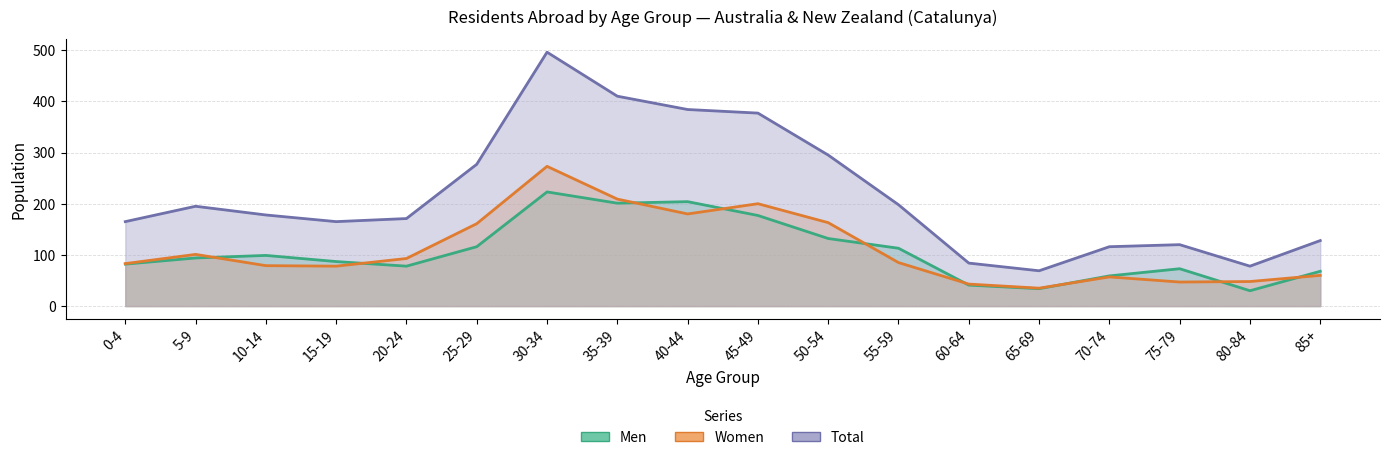

What is the greatest value displayed?

496